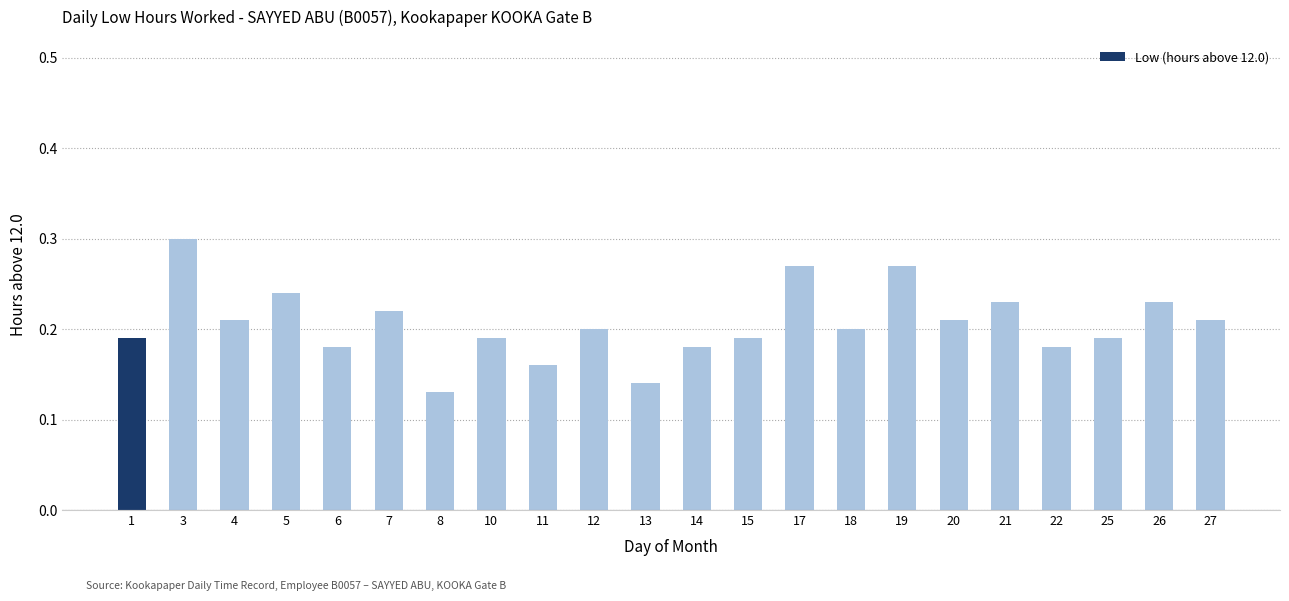

Between 26 and 25, which is larger?

26